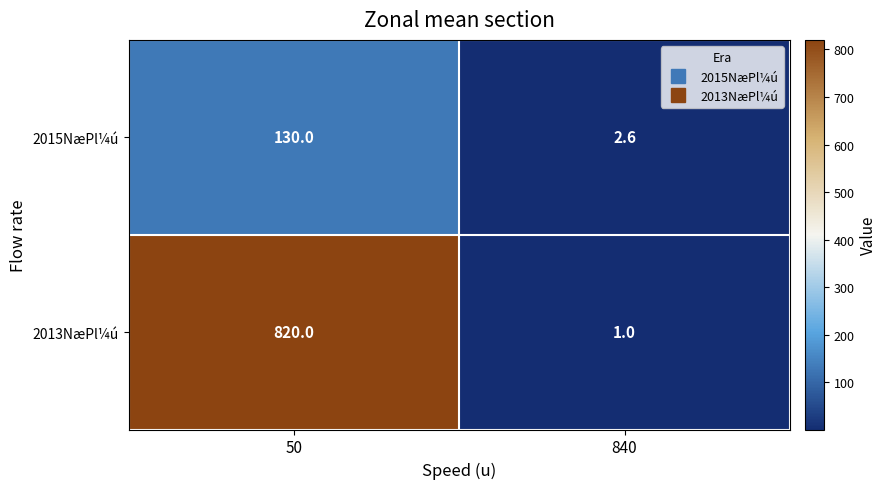

Which category has the lowest value across all series?

840